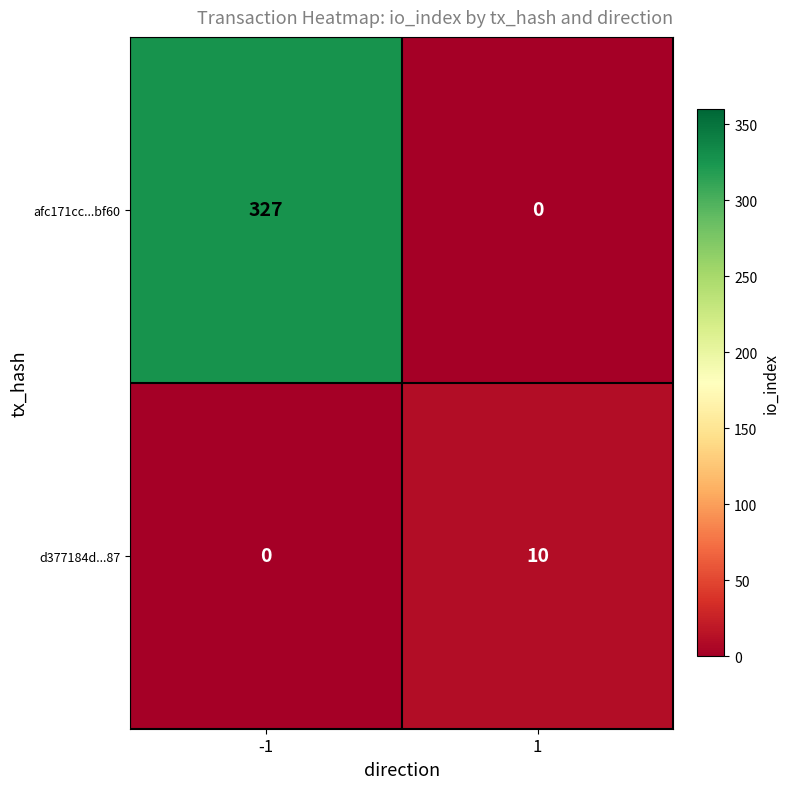

Read the afc171cc...bf60 value at -1.

327